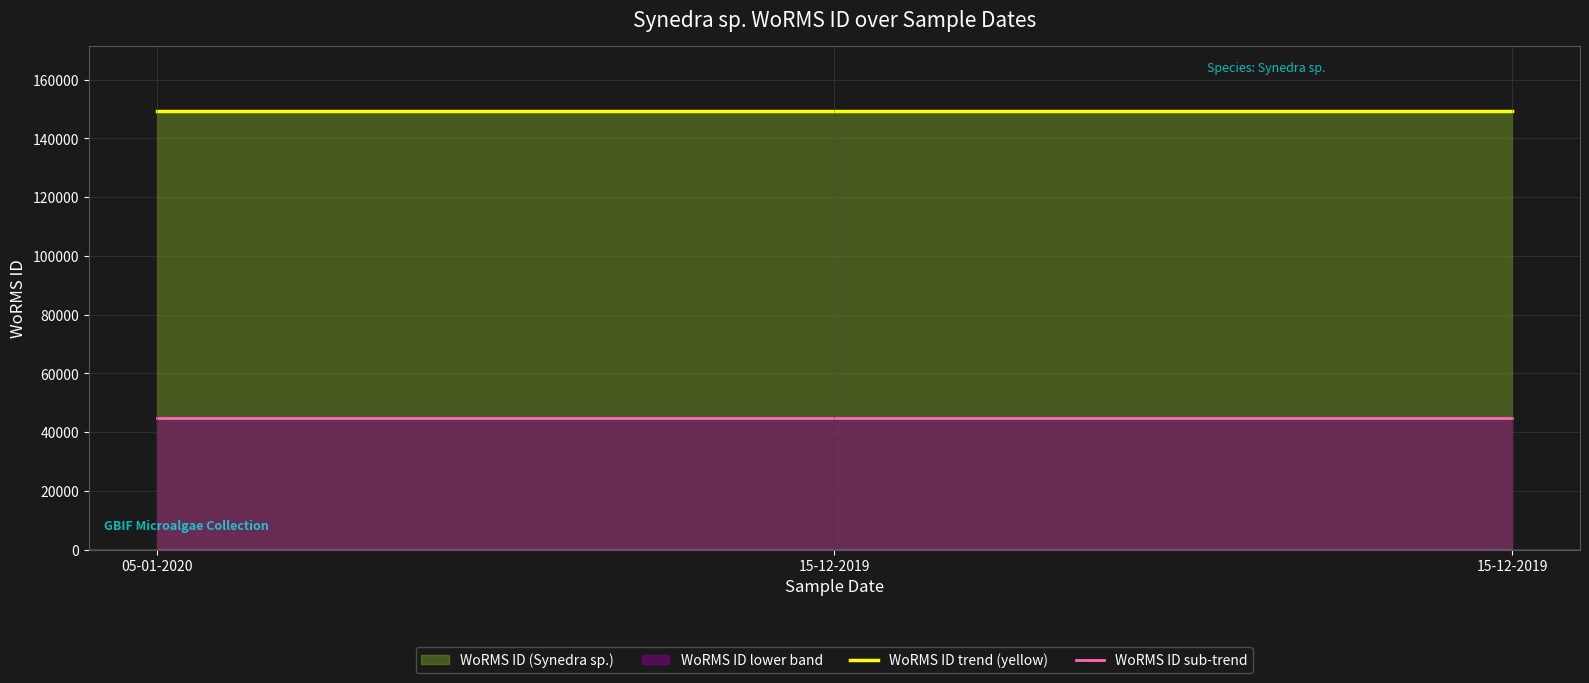

How many lines are shown in the chart?

2